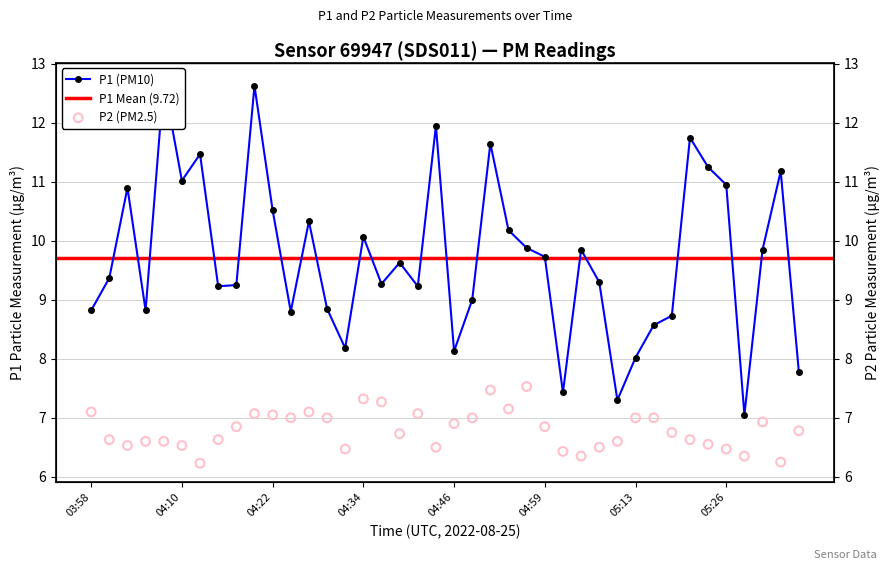

Which series has the widest spread of Y values?

P1